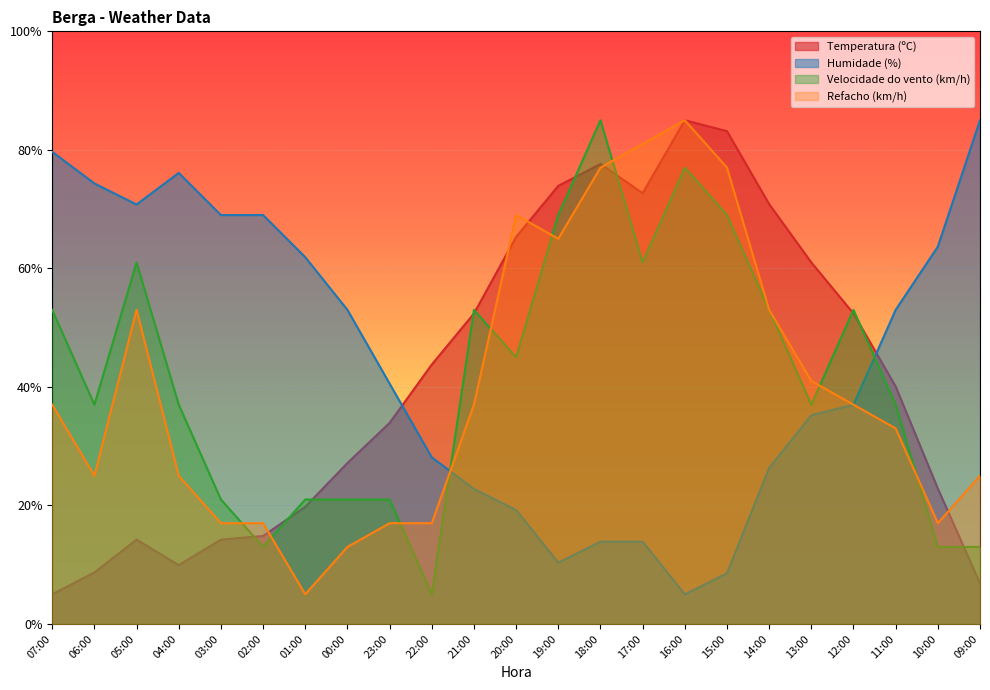

True or false: Humidade (%) has a value of 35.2 at 13:00.

True